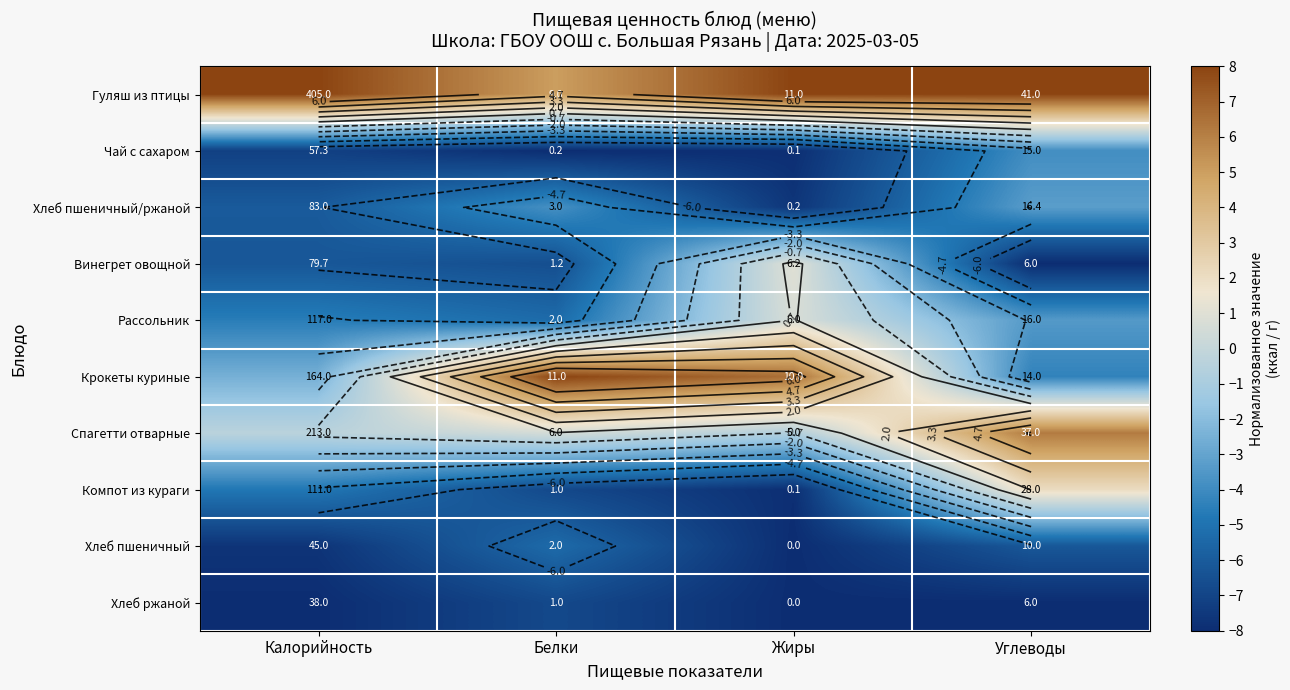

The value of Крокеты куриные at Жиры is 6.5. True or false?

True